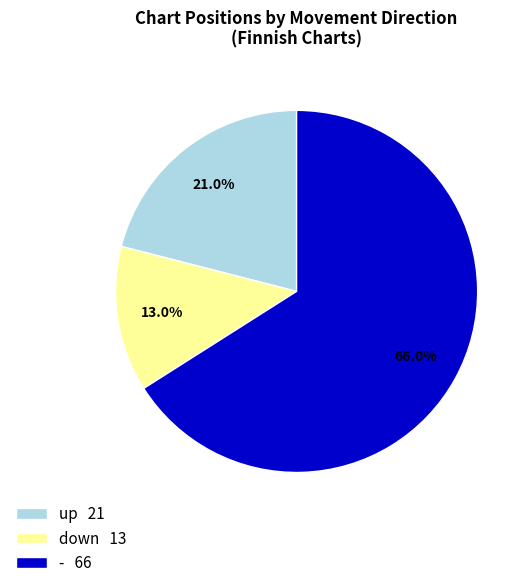

To the nearest percent, what is the difference between the largest and smallest slice percentages?

53%